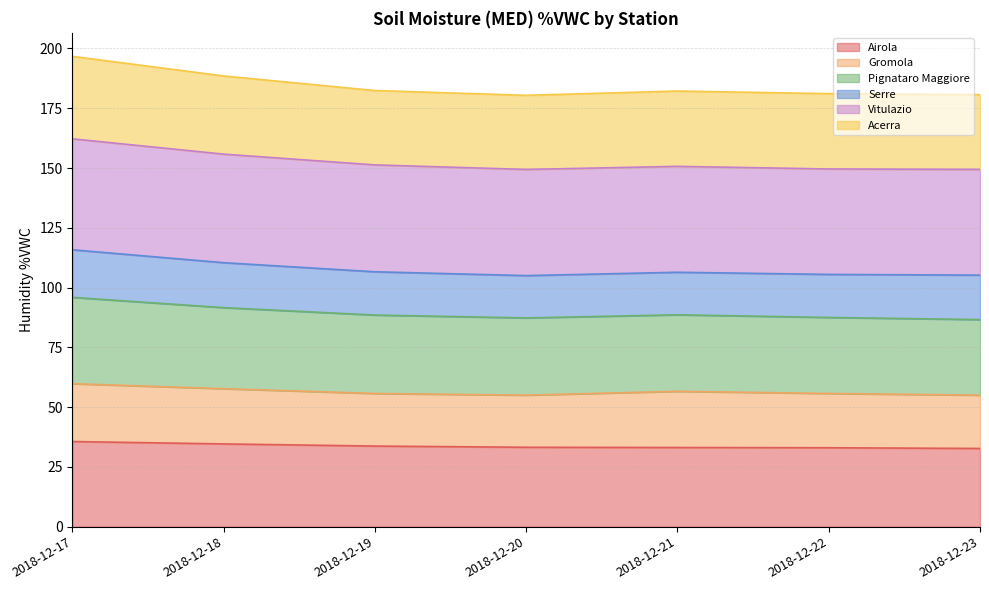

What is the difference between the maximum and minimum values in the Airola series?

2.9